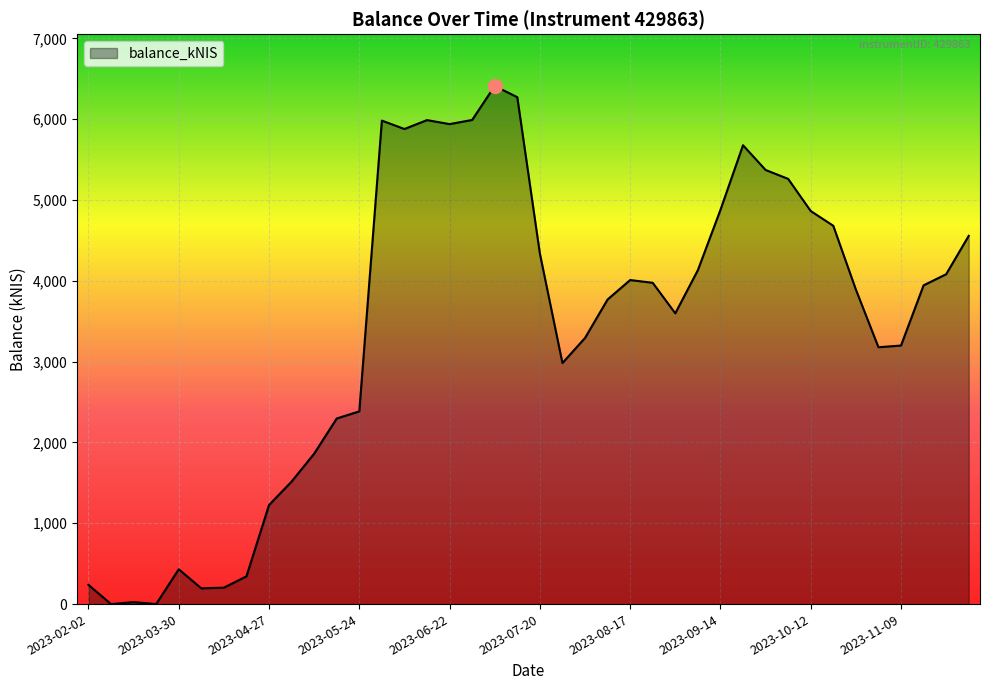

What is the maximum value shown in the chart?

6410.2